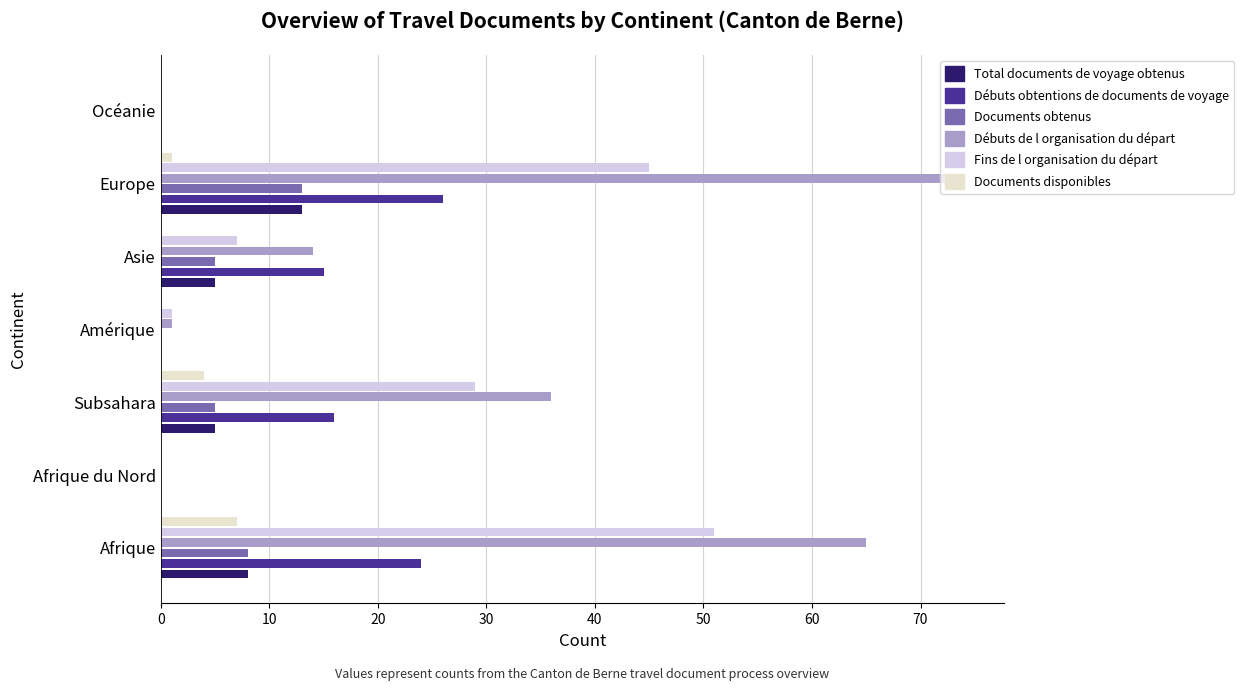

Count the number of data series in this chart.

6